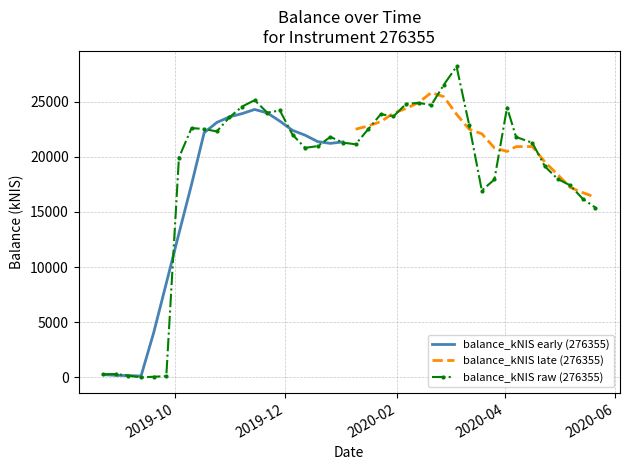

Rank the categories by value from highest to lowest.

2020-03-05, 2020-02-27, 2019-11-14, 2020-02-13, 2020-02-06, 2020-02-20, 2019-11-07, 2020-04-02, 2019-11-28, 2019-11-21, 2020-01-23, 2020-01-30, 2019-10-31, 2020-03-12, 2019-10-10, 2019-10-17, 2020-01-16, 2019-10-24, 2019-12-05, 2019-12-26, 2020-04-07, 2020-01-02, 2020-04-16, 2020-01-09, 2019-12-19, 2019-12-12, 2019-10-03, 2020-04-23, 2020-04-30, 2020-03-26, 2020-05-07, 2020-03-19, 2020-05-14, 2020-05-21, 2019-08-29, 2019-08-22, 2019-09-05, 2019-09-26, 2019-09-19, 2019-09-12